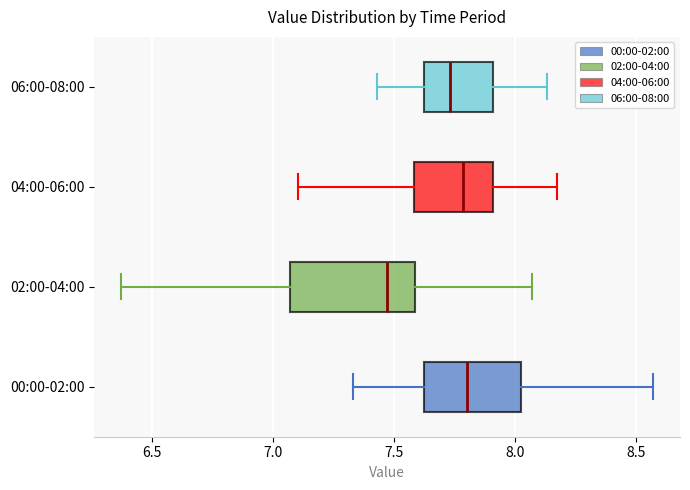

Where is the left edge of the box for 00:00-02:00 on the x-axis? The values are not printed on the chart, so give them approximately, as read against the axis.

7.60